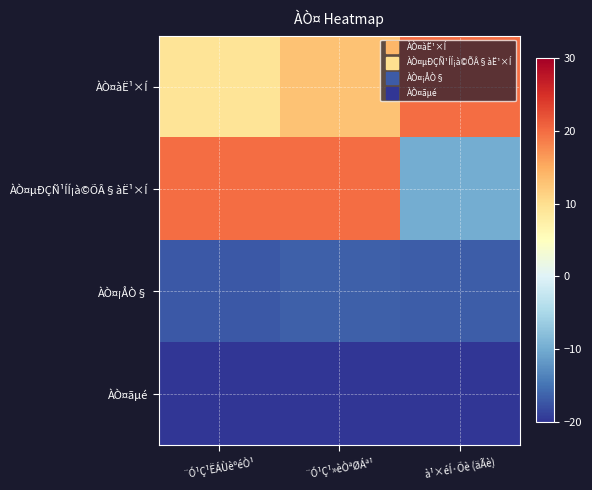

Rank the series at ¨Ó¹Ç¹ËÁÙèºéÒ¹ from lowest to highest value.

ÀÒ¤ãµé, ÀÒ¤¡ÅÒ§, ÀÒ¤àË¹×Í, ÀÒ¤µÐÇÑ¹ÍÍ¡à©ÕÂ§àË¹×Í